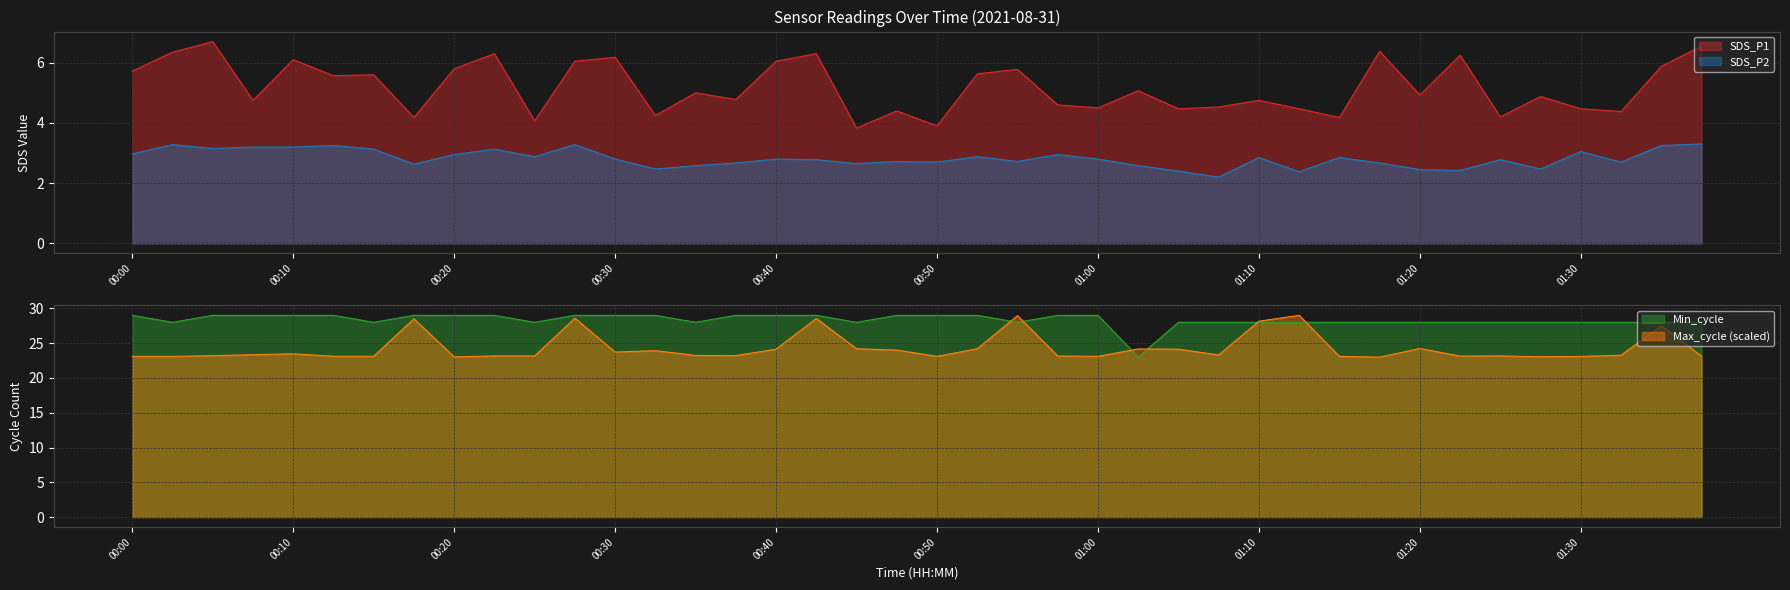

True or false: SDS_P2 and Max_cycle cross at least once.

False